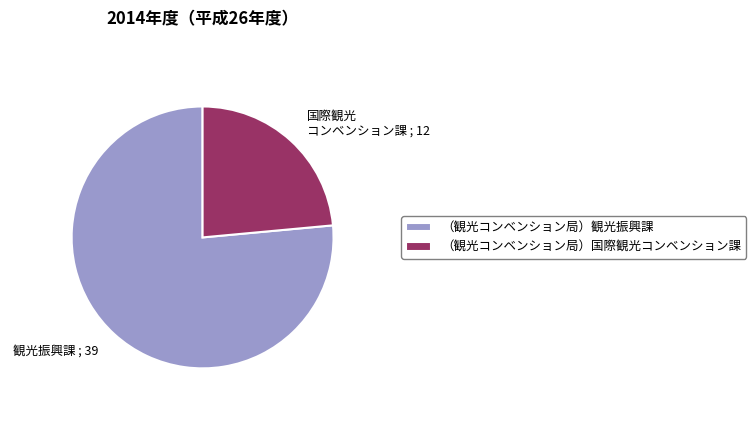

Count the number of slices in the pie.

2